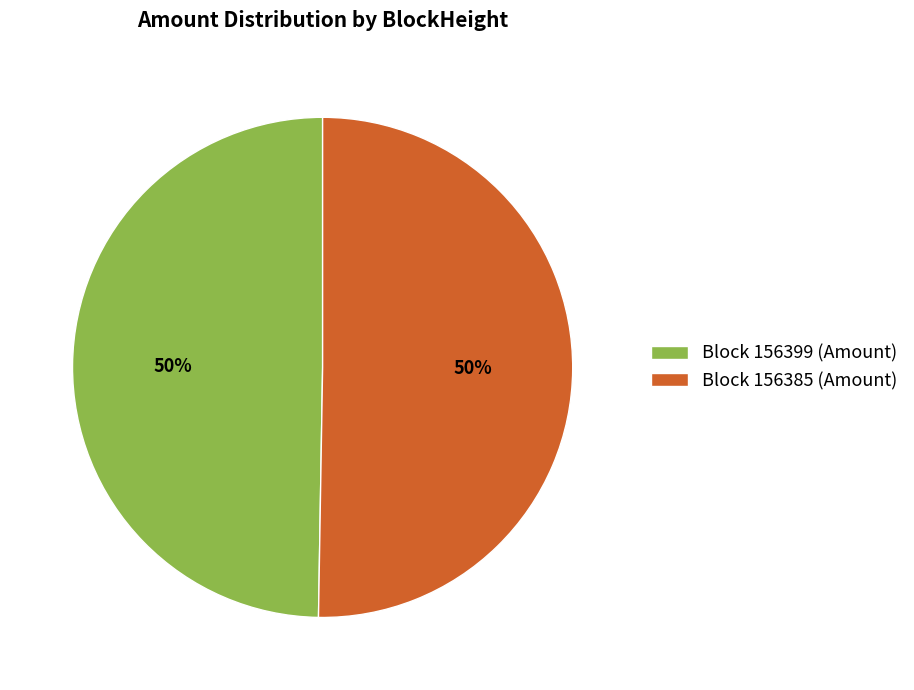

Combined, do Block 156399 (Amount) and Block 156385 (Amount) account for over 50%?

Yes